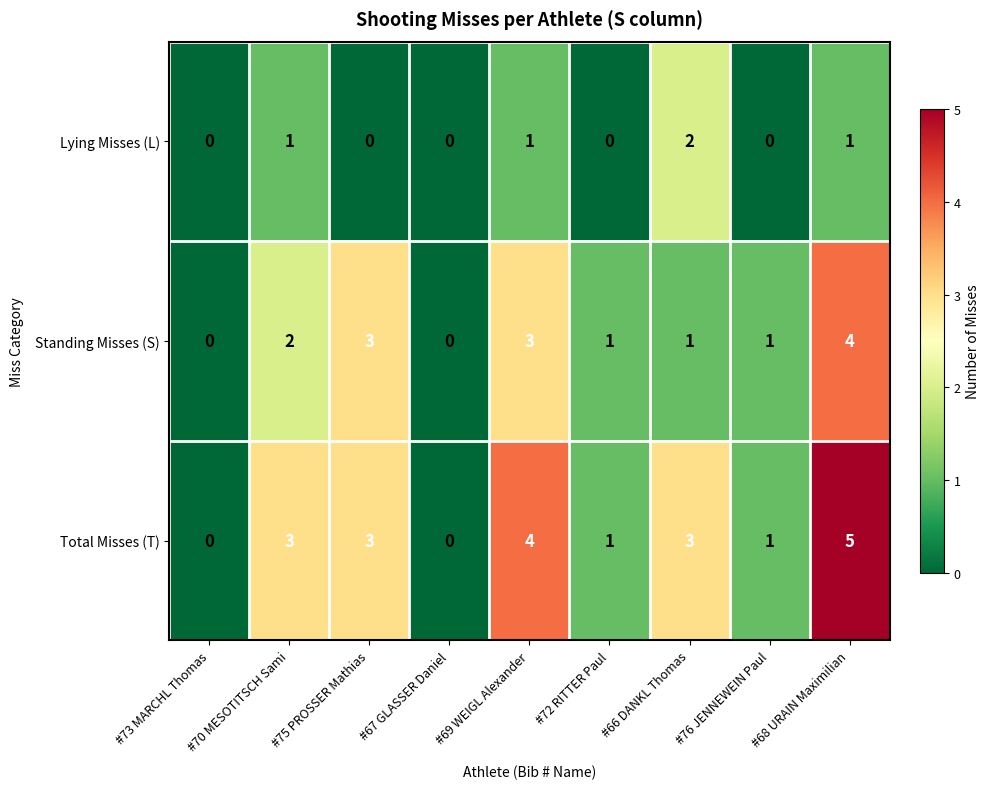

At which category is the sum across all series the highest?

#68 URAIN Maximilian